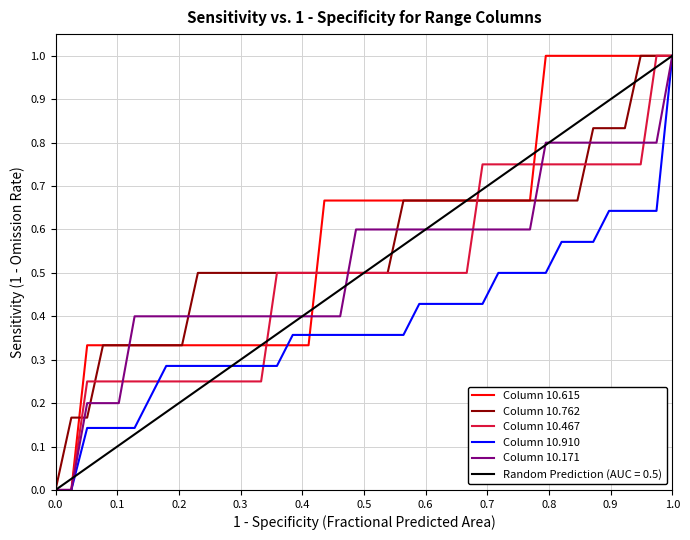

Which series has the largest total across all categories?

Column 10.615